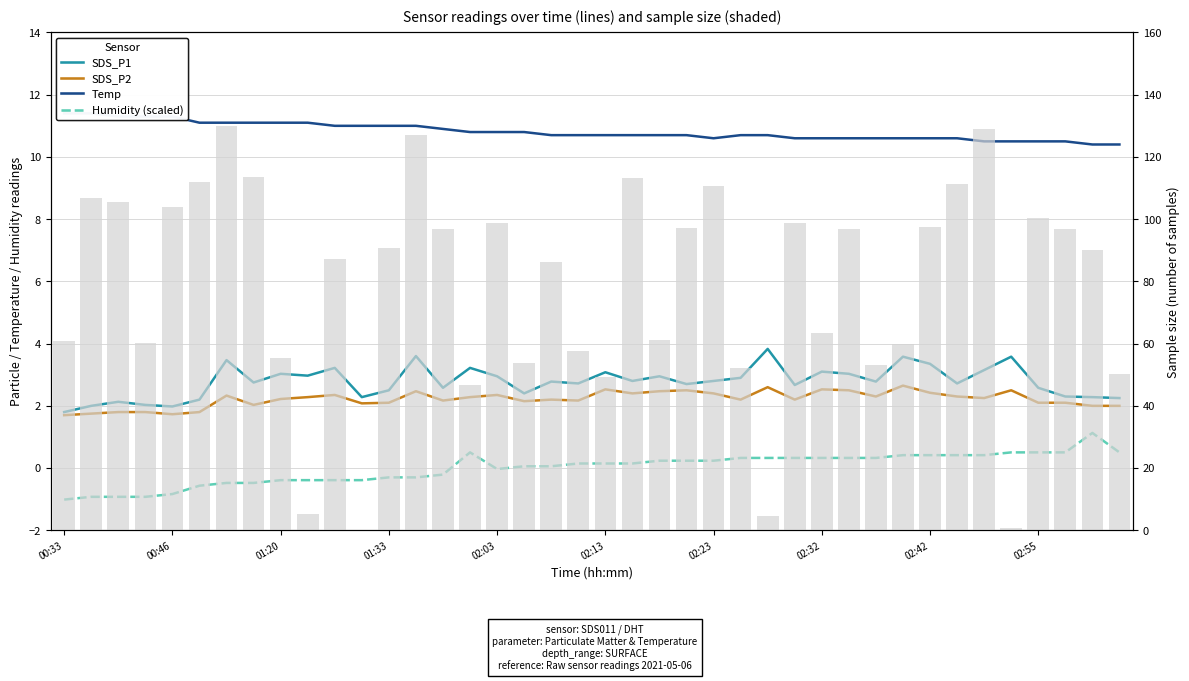

What is the difference between the SDS_P2 values at 33 and 02:03?

0.6